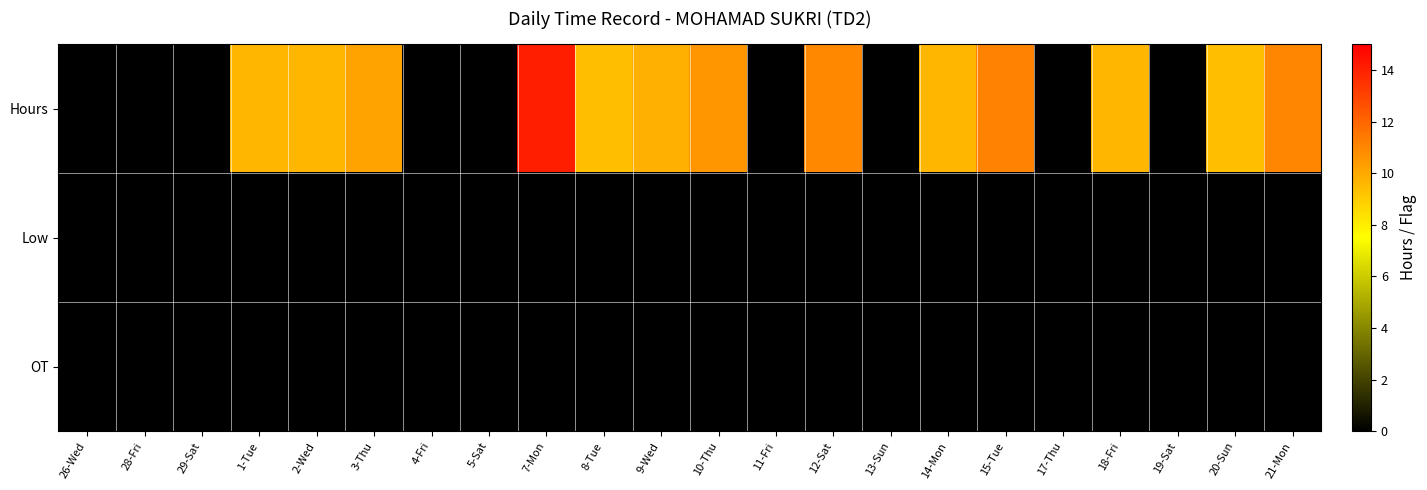

Rank the series at 5-Sat from lowest to highest value.

Hours, Low, OT